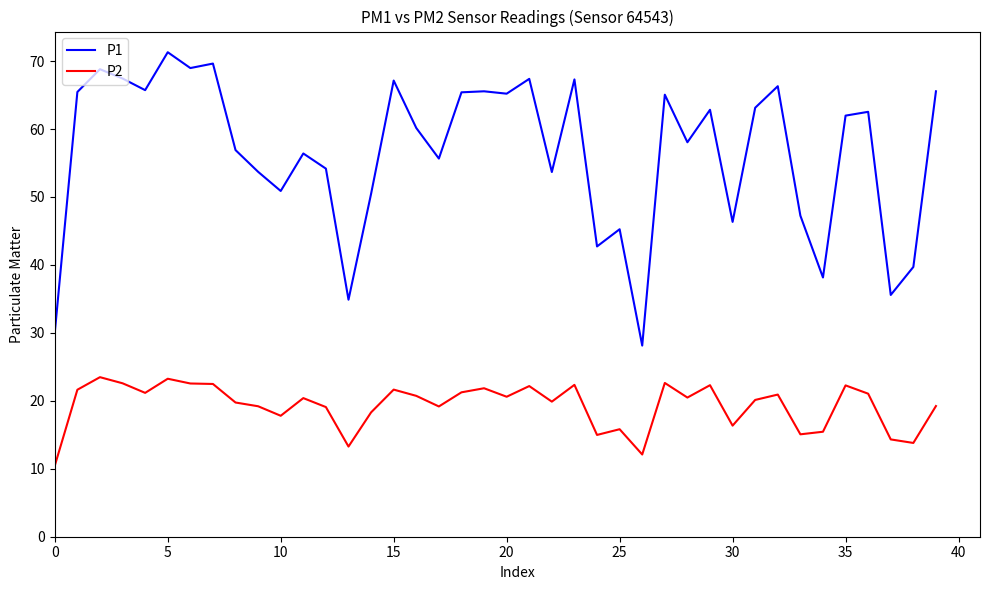

Which series has the largest total across all categories?

P1